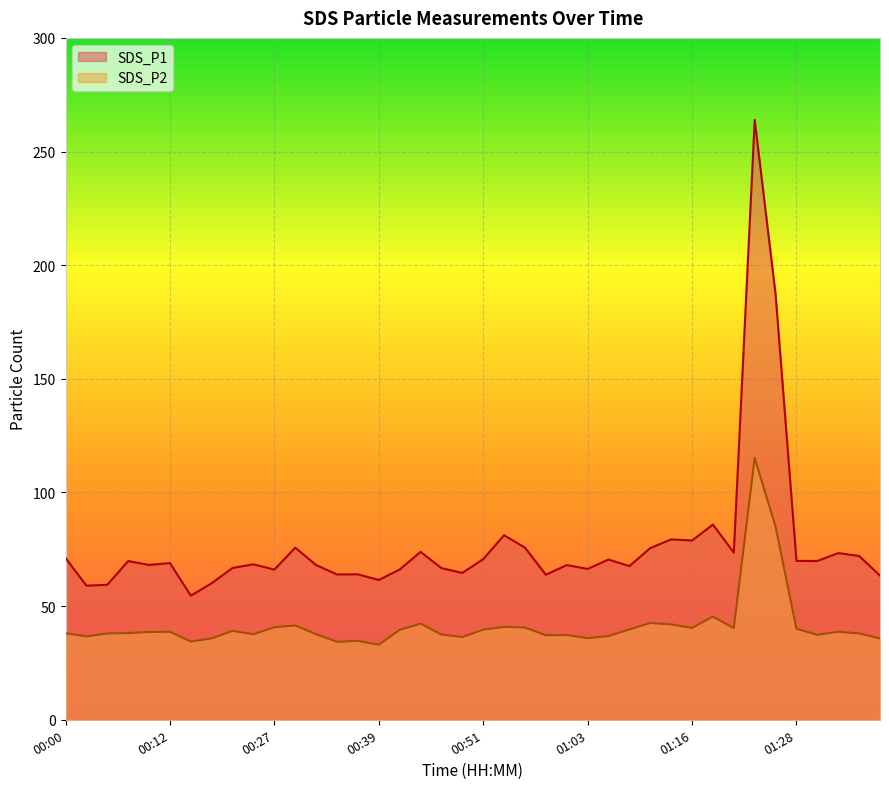

What is the sum of all SDS_P1 values?

3073.8